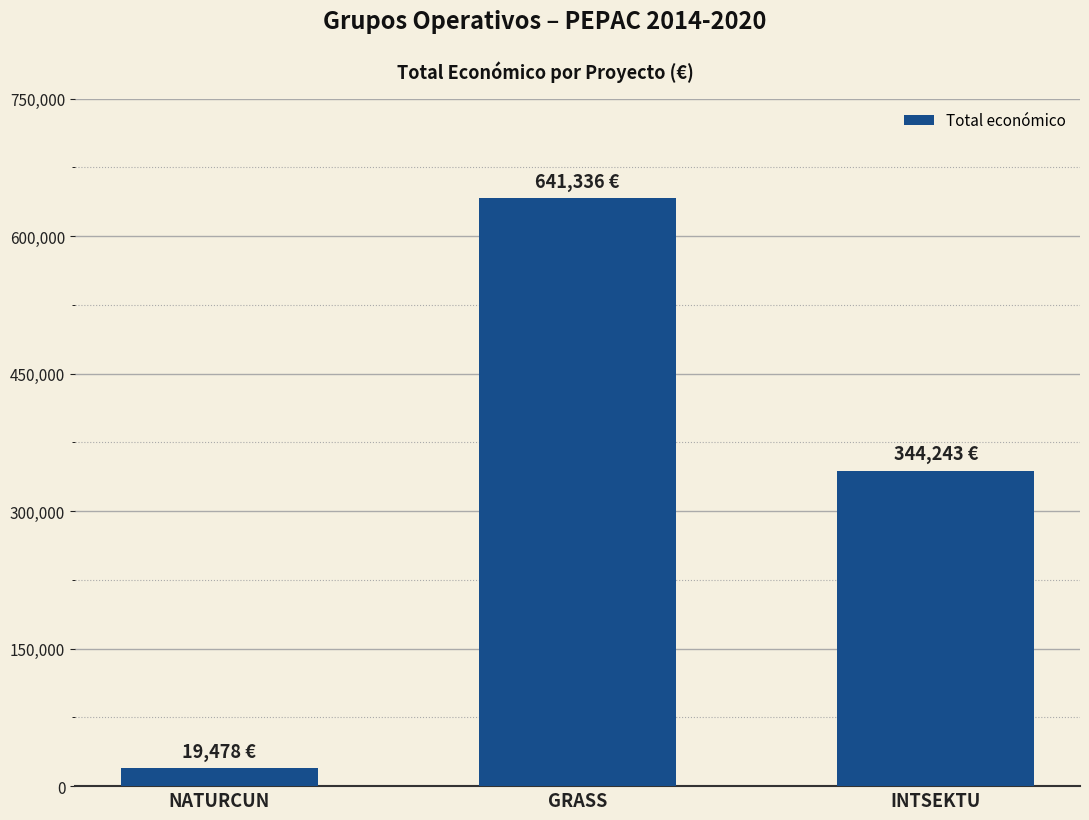

How many bars are there in total?

3